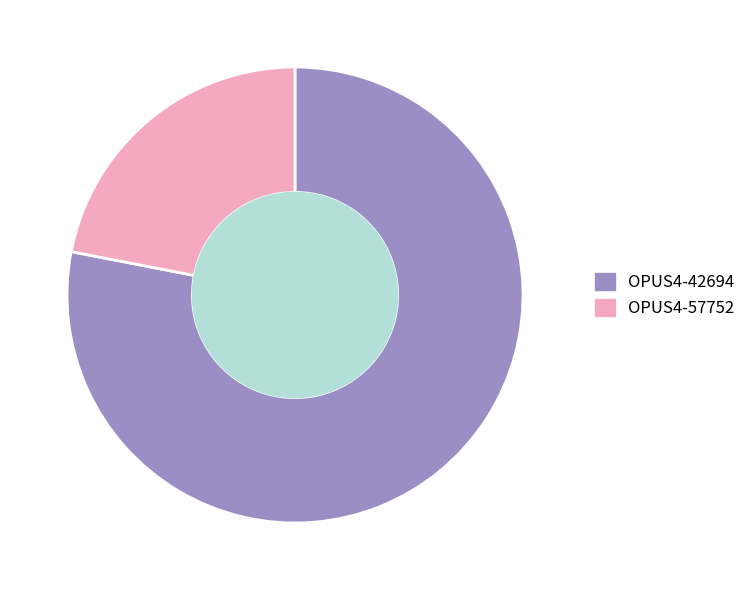

Between OPUS4-42694 and OPUS4-57752, which is larger?

OPUS4-42694